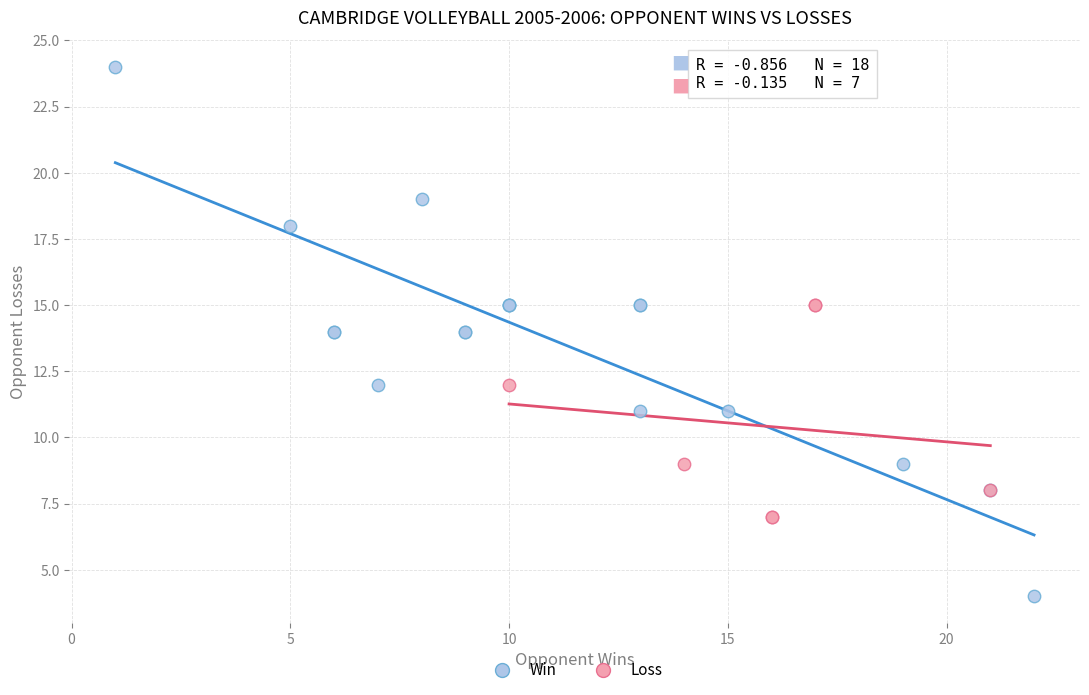

Which series contains the highest Y value?

Win